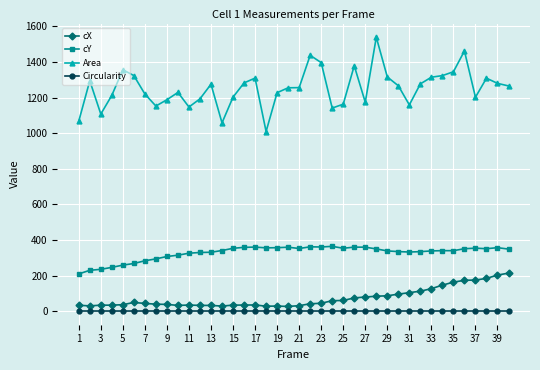

What is the lowest value of the Area series?

1009.0